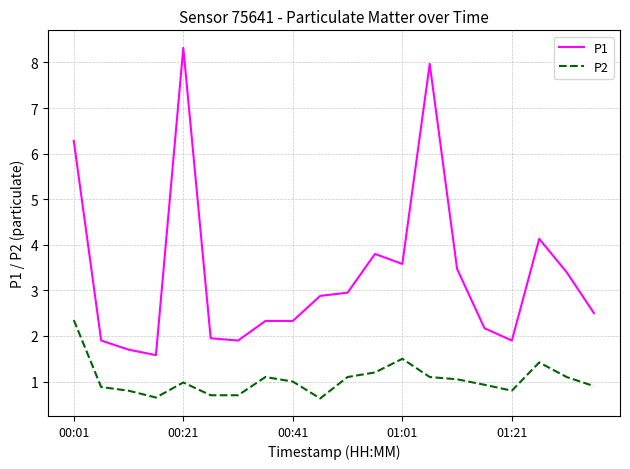

Which series has the widest spread of values?

P1